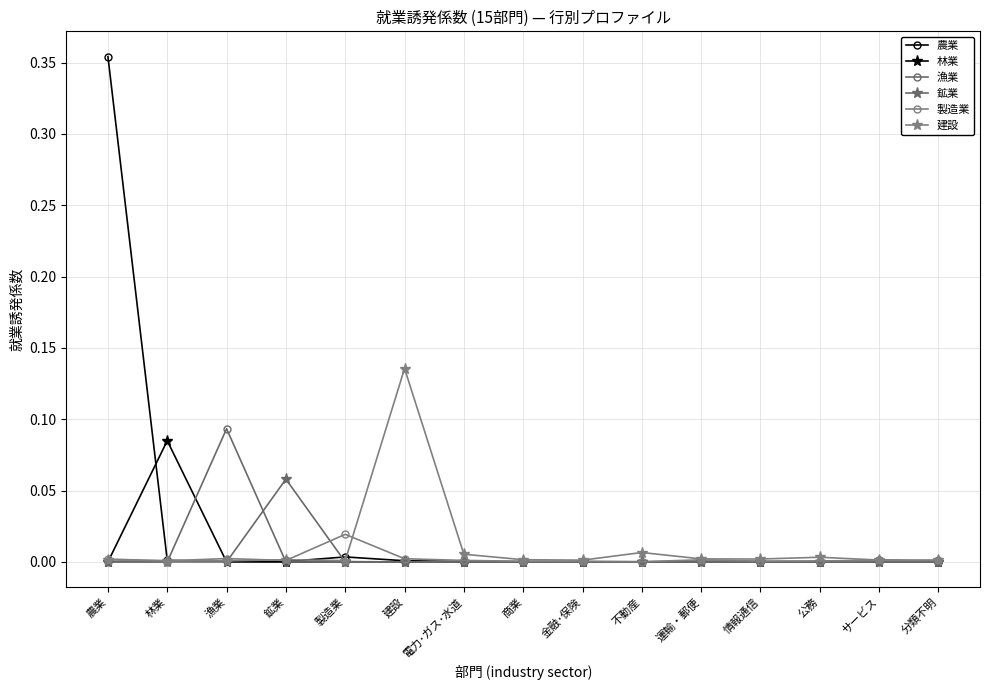

How many series are shown in this chart?

6